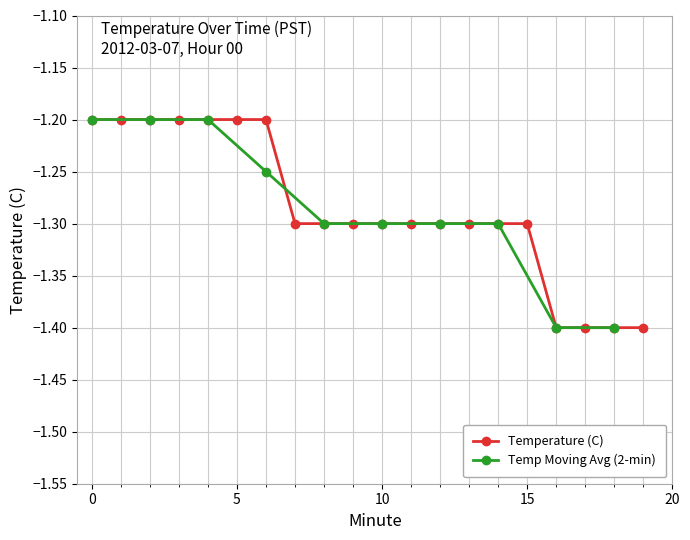

Between 7 and 12, which is larger?

7